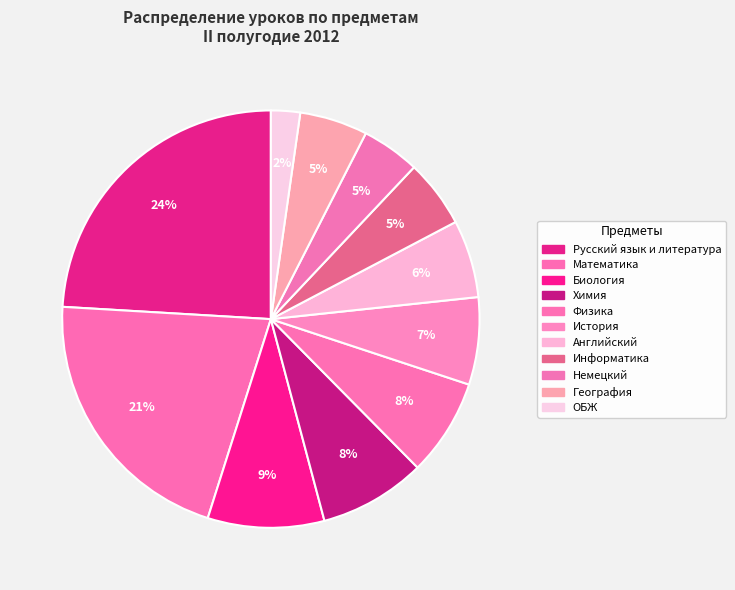

Count the number of slices in the pie.

11